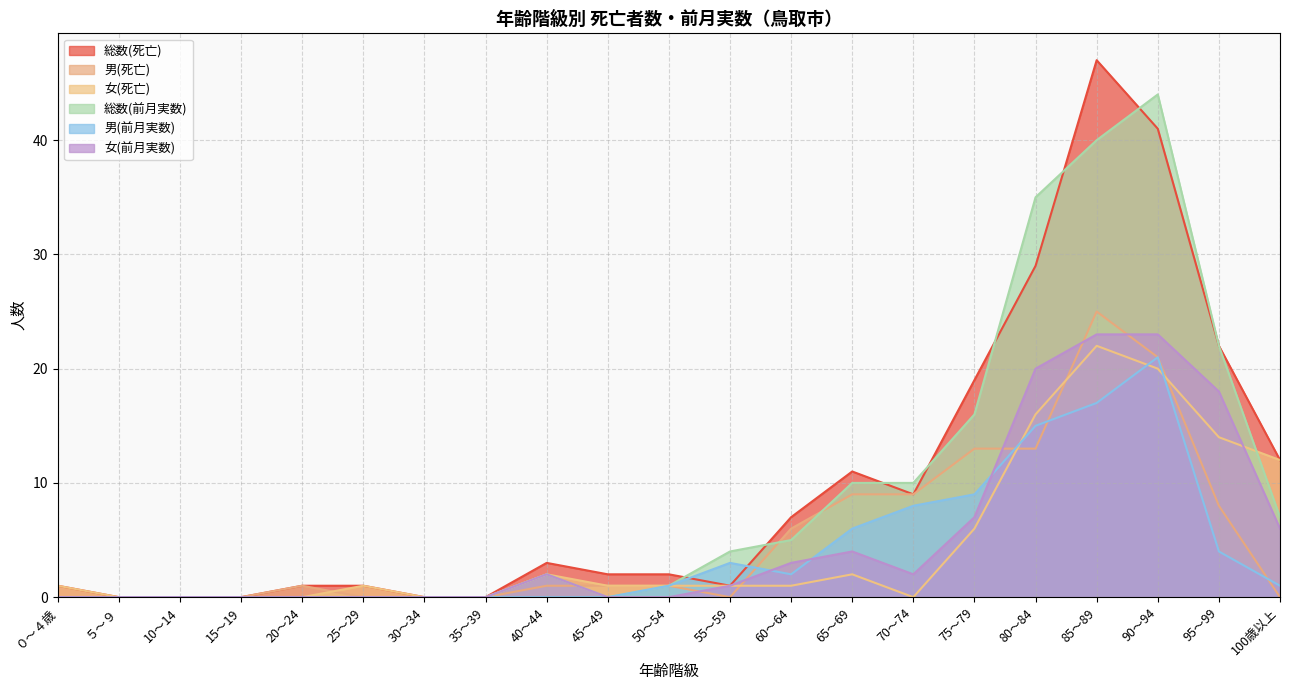

The value of 男(前月実数) at 35～39 is -11. True or false?

False